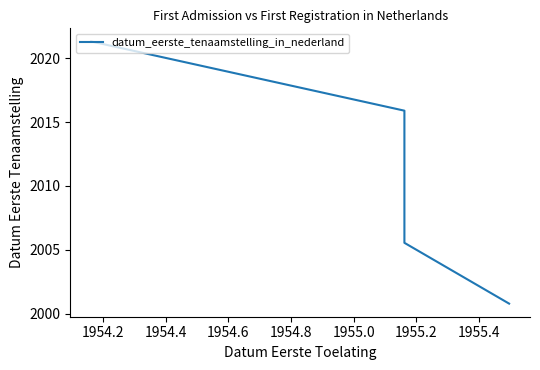

What is the ratio of the value at 1954.4 to the value at 1954.6?

1.0